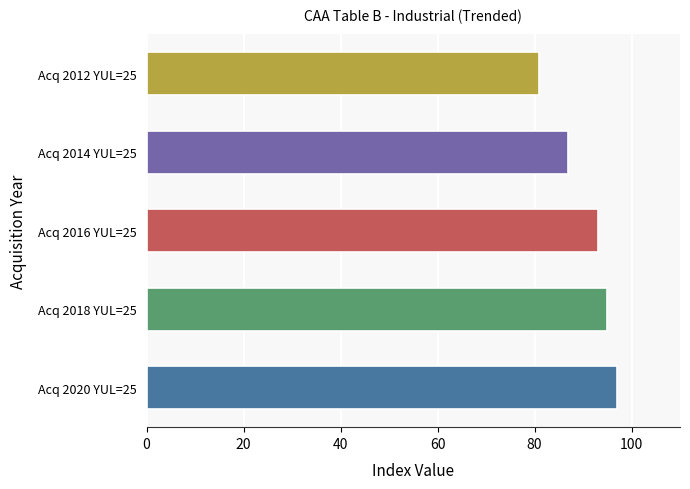

Does the chart contain any negative values?

No